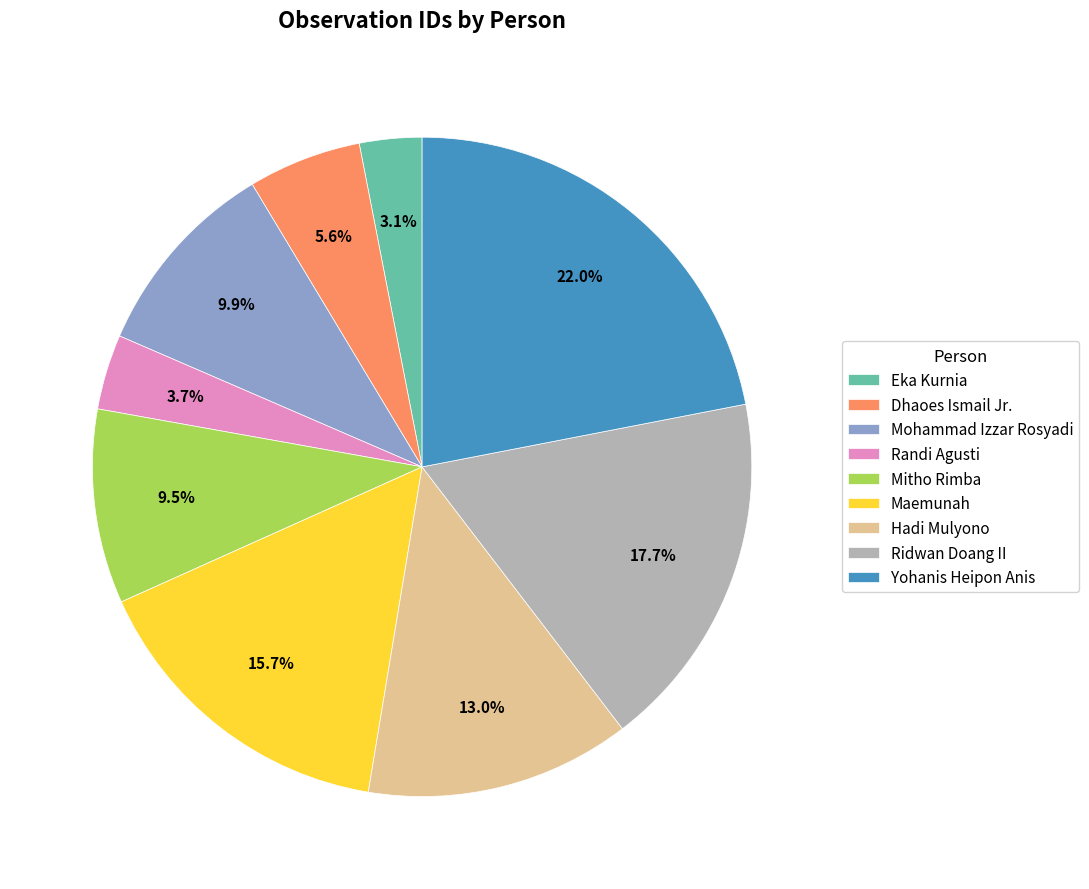

What percentage is the Ridwan Doang II slice, to the nearest percent?

18%